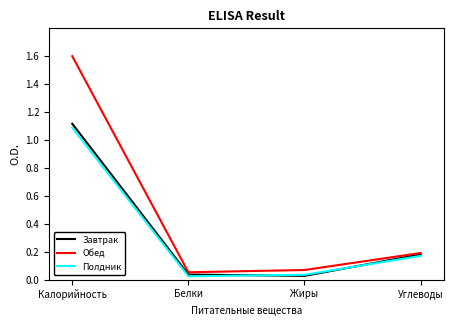

List the series in order of their peak value, lowest first.

Полдник, Завтрак, Обед